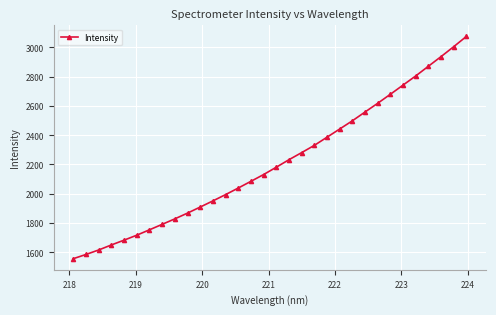

How many lines are shown in the chart?

1